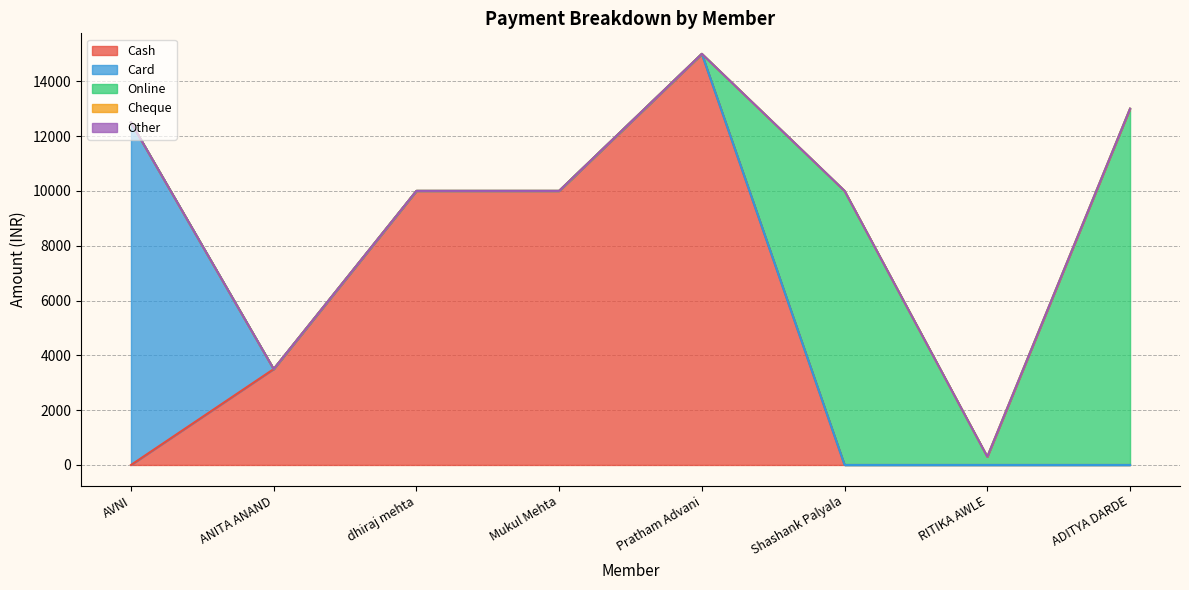

At AVNI, list the series in order from smallest to largest.

Cash, Online, Cheque, Other, Card